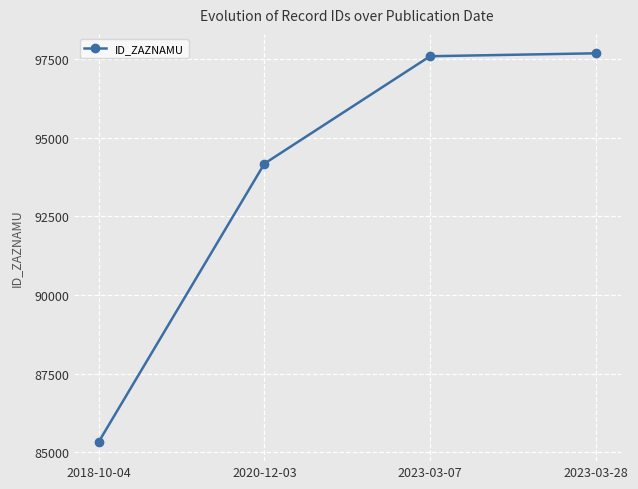

Approximately how many times larger is the value at 2020-12-03 compared to 2023-03-28?

1.0